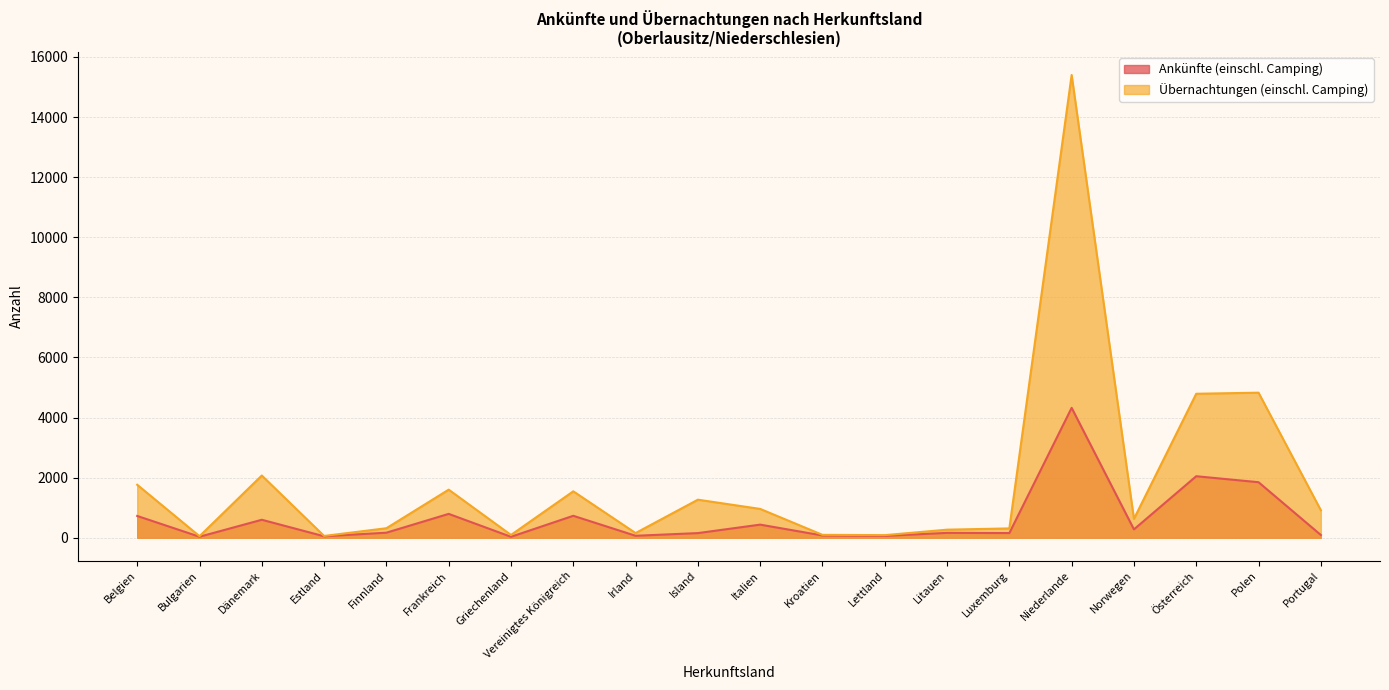

Reading left to right, list all the values displayed in this chart.

Ankünfte (einschl. Camping): Belgien=724	Bulgarien=32	Dänemark=597	Estland=47	Finnland=167	Frankreich=793	Griechenland=30	Vereinigtes Königreich=729	Irland=64	Island=153	Italien=435	Kroatien=74	Lettland=59	Litauen=161	Luxemburg=154	Niederlande=4322	Norwegen=277	Österreich=2046	Polen=1847	Portugal=90
Übernachtungen (einschl. Camping): Belgien=1762	Bulgarien=50	Dänemark=2070	Estland=58	Finnland=315	Frankreich=1599	Griechenland=91	Vereinigtes Königreich=1544	Irland=154	Island=1265	Italien=958	Kroatien=95	Lettland=85	Litauen=267	Luxemburg=309	Niederlande=15400	Norwegen=627	Österreich=4791	Polen=4827	Portugal=916